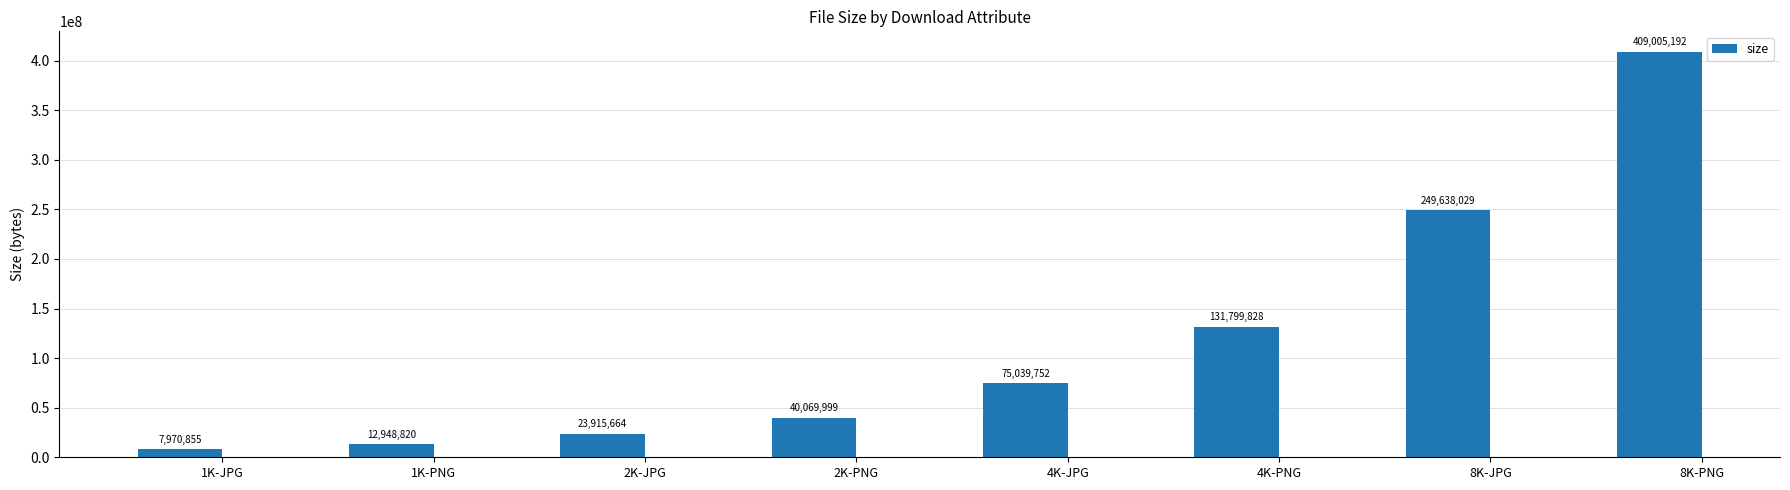

At which category does the chart reach its minimum across all series?

1K-JPG